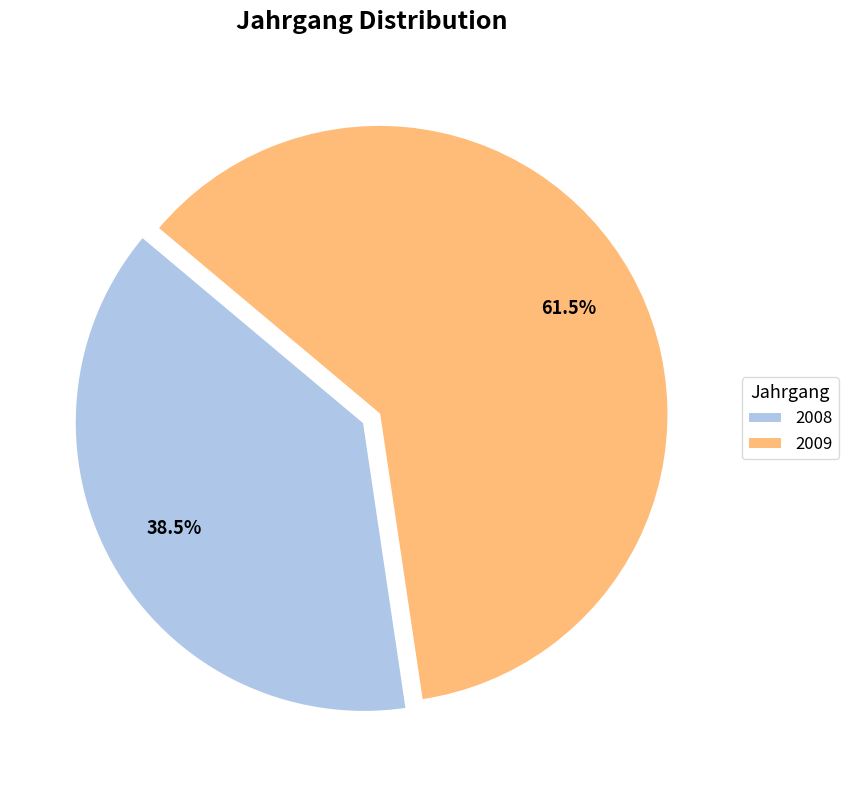

Count the number of slices in the pie.

2